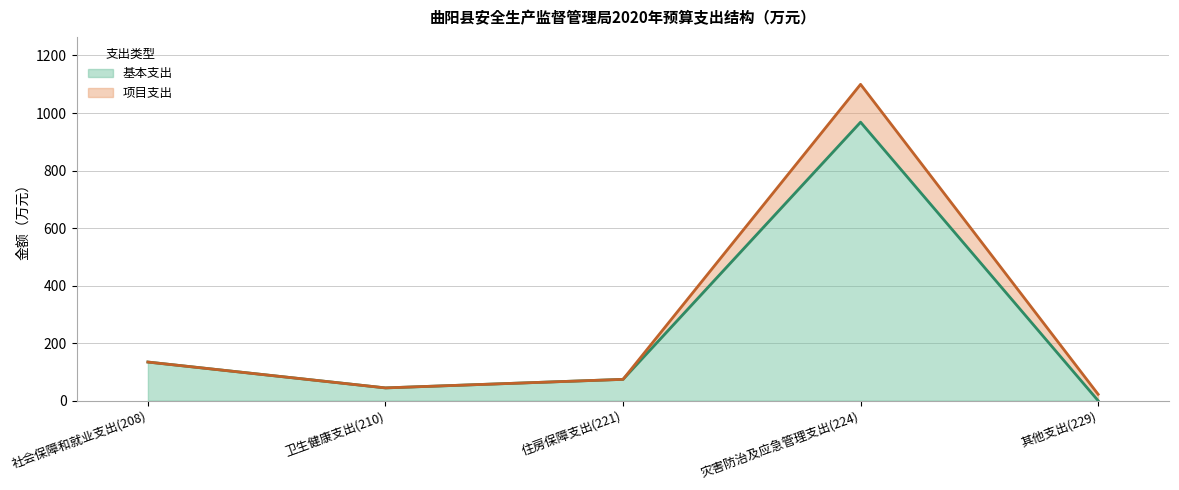

What is the change in value from 卫生健康支出(210) to 其他支出(229)?

-44.4